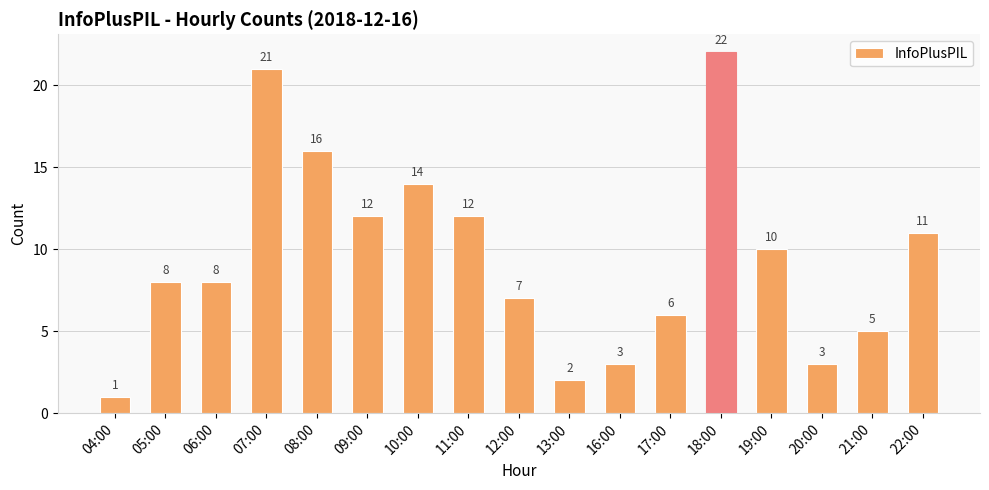

What is the difference between the values at 17:00 and 22:00?

5